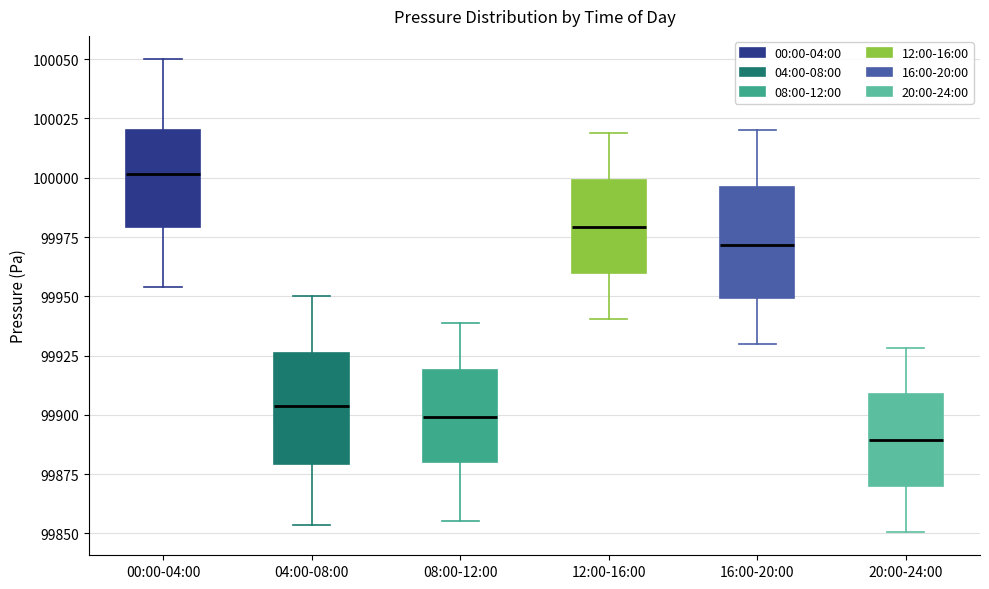

Reading left to right, transcribe this box plot: for each box, give where its median line is, the range the box spans, and where its two whiskers end, as read against the y-axis. The values are not printed on the chart, so give them approximately, as read against the axis.

00:00-04:00: median 100000, box 99980 to 100020, whiskers 99955 to 100050
04:00-08:00: median 99905, box 99880 to 99925, whiskers 99855 to 99950
08:00-12:00: median 99900, box 99880 to 99920, whiskers 99855 to 99940
12:00-16:00: median 99980, box 99960 to 100000, whiskers 99940 to 100020
16:00-20:00: median 99970, box 99950 to 99995, whiskers 99930 to 100020
20:00-24:00: median 99890, box 99870 to 99910, whiskers 99850 to 99930